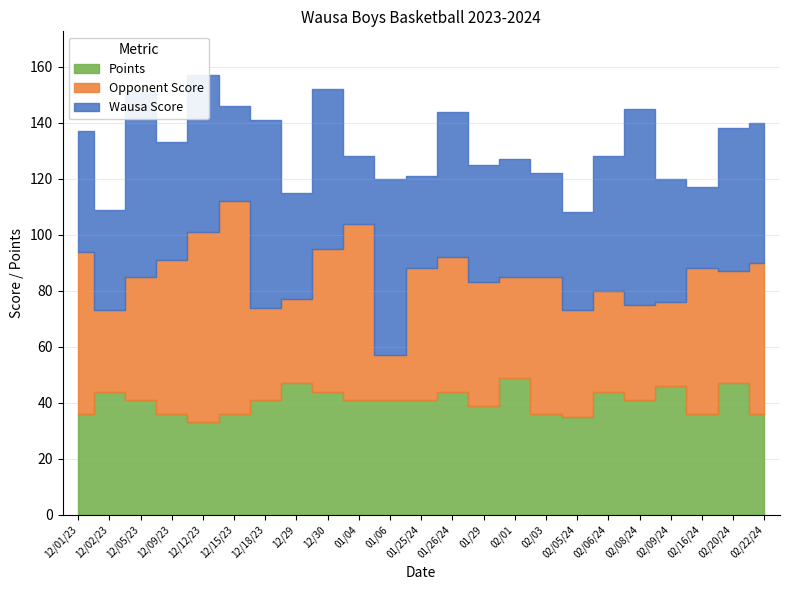

At how many categories does at least one series exceed 19?

23